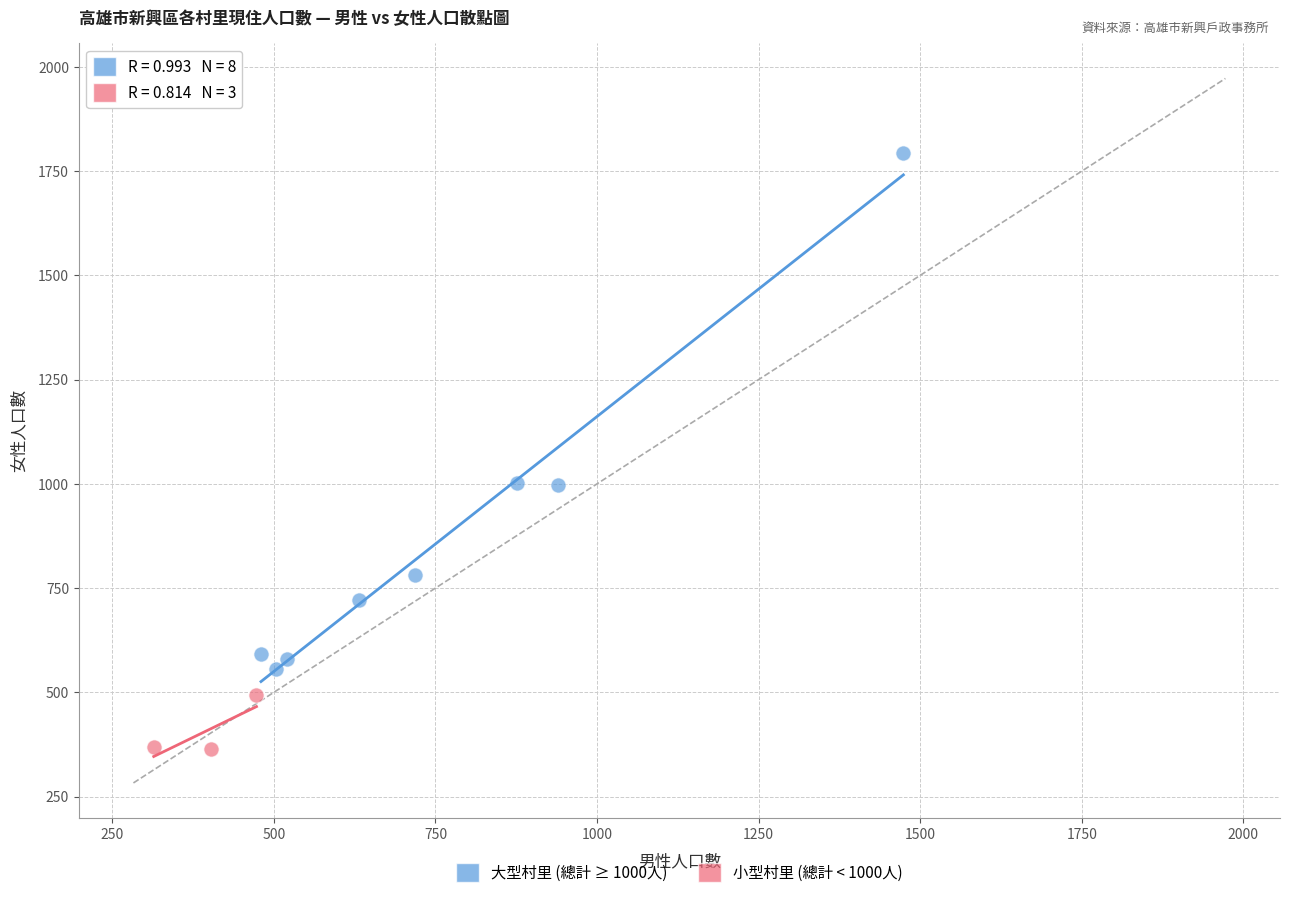

Which series reaches the maximum Y coordinate?

大型村里 (總計 ≥ 1000人)